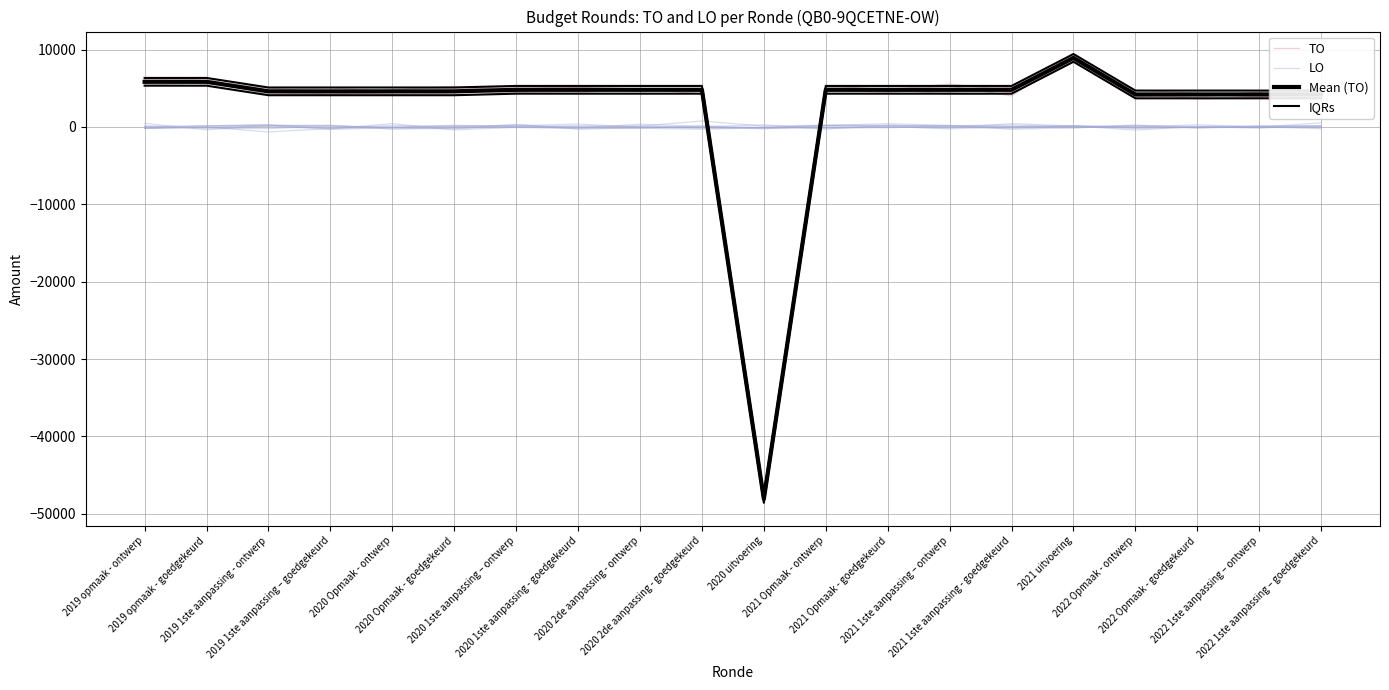

What is the label of the 13th point from the right?

2020 1ste aanpassing - goedgekeurd